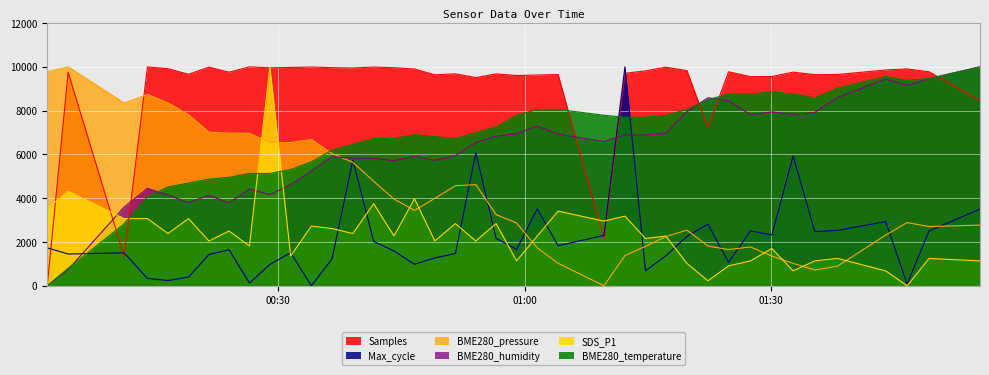

Which series has the largest total across all categories?

Samples